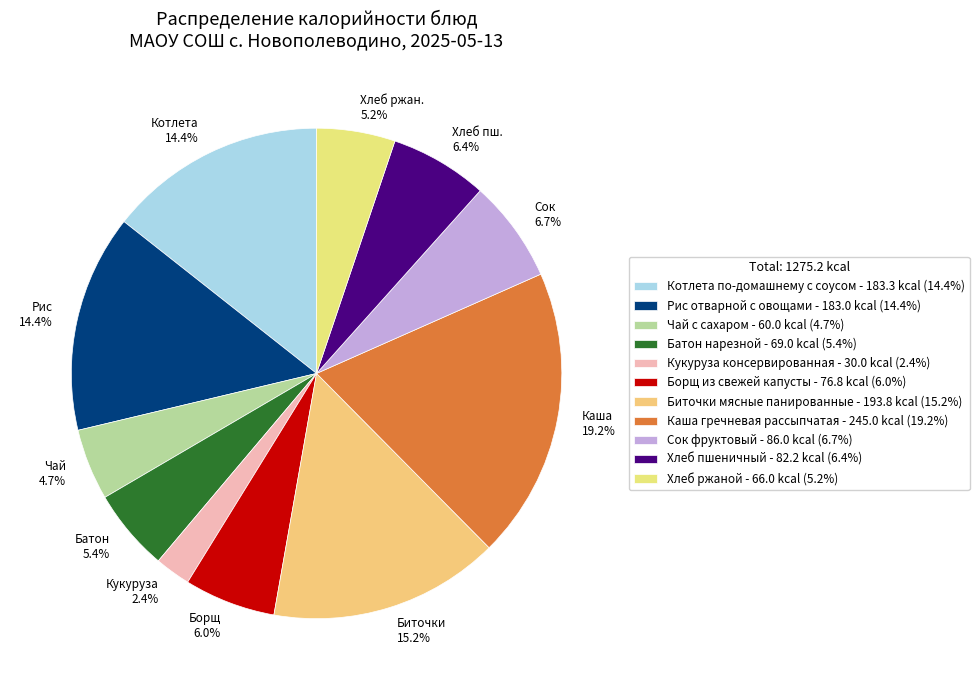

To the nearest percent, what is the difference between the Батон нарезной and Рис отварной с овощами slice percentages?

9%